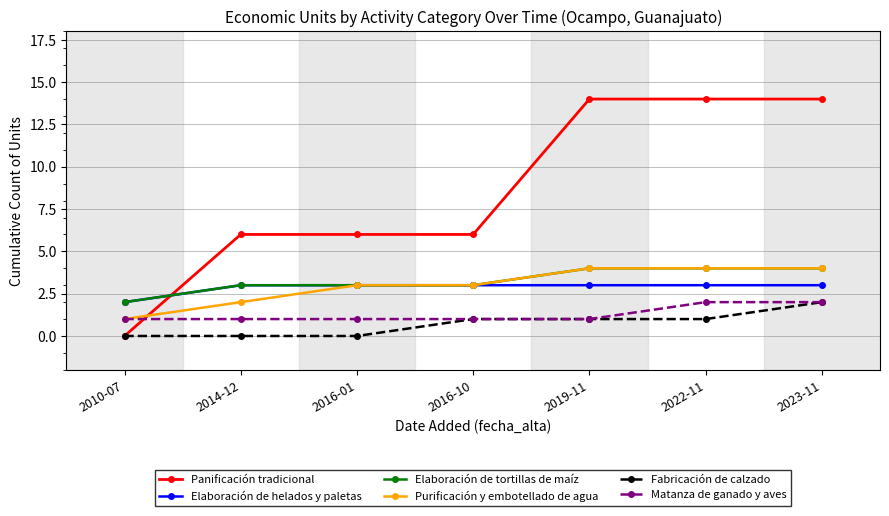

What is the label of the 4th point from the right?

2016-10